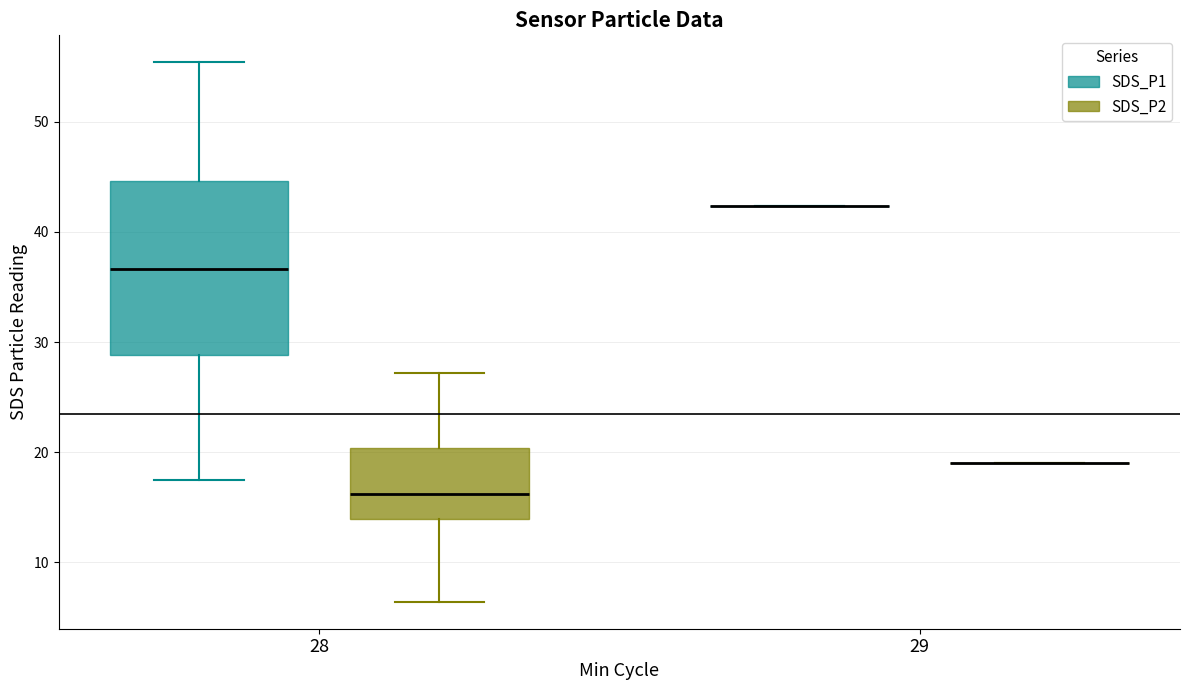

Reading left to right, transcribe this box plot: for each box, give where its median line is, the range the box spans, and where its two whiskers end, as read against the y-axis. The values are not printed on the chart, so give them approximately, as read against the axis.

28 (SDS_P1): median 37, box 29 to 45, whiskers 18 to 55
28 (SDS_P2): median 16, box 14 to 20, whiskers 6 to 27
29 (SDS_P1): box collapsed to a line at 42, whiskers 42 to 42
29 (SDS_P2): box collapsed to a line at 19, whiskers 19 to 19